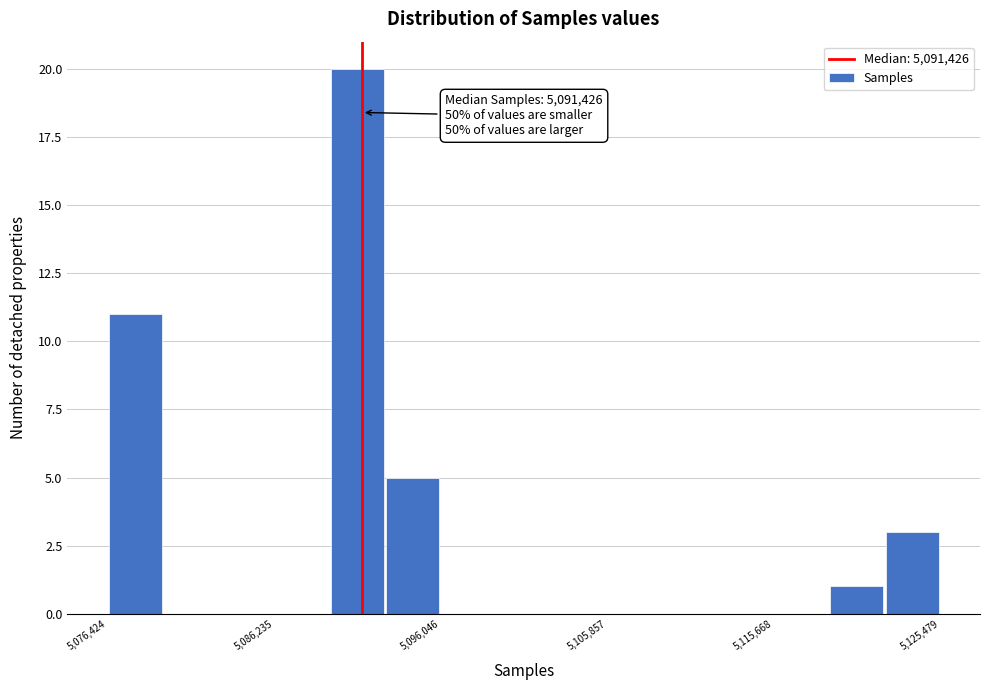

Around what value on the x-axis is the tallest bar? Give the approximate position of its centre, as read against the axis.

5091000